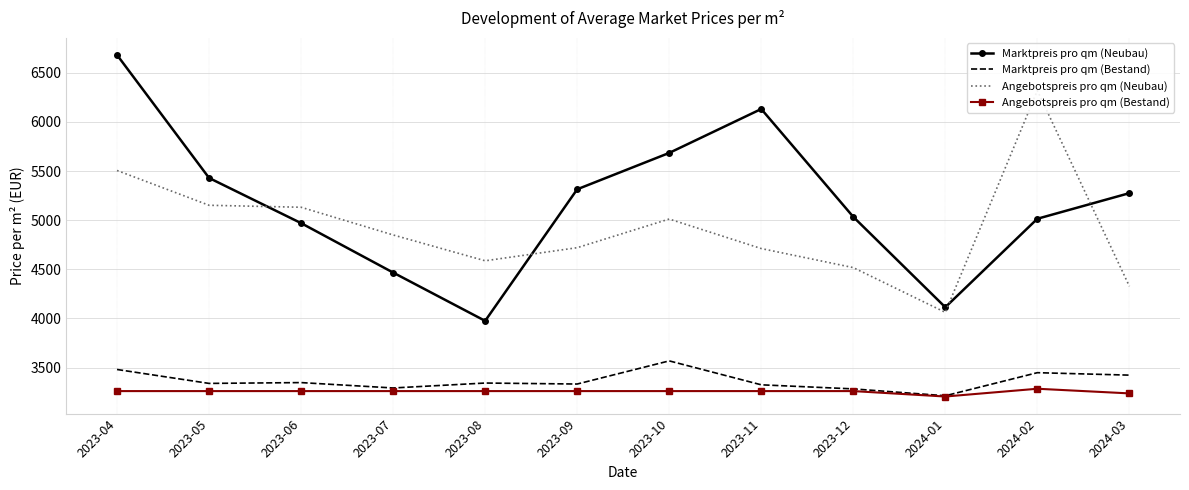

At which label is Angebotspreis pro qm (Neubau) closest to 5190?

2023-05